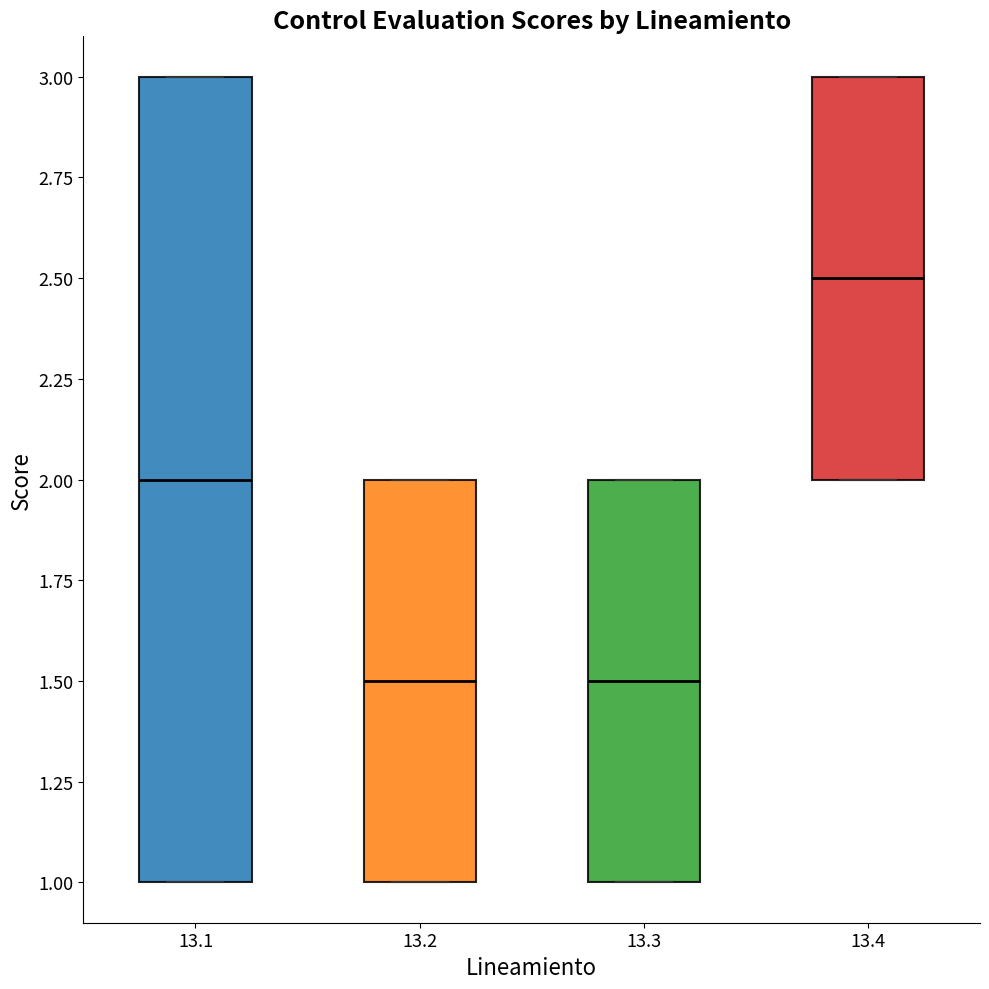

Which box is the tallest, from its lower edge to its upper edge?

13.1